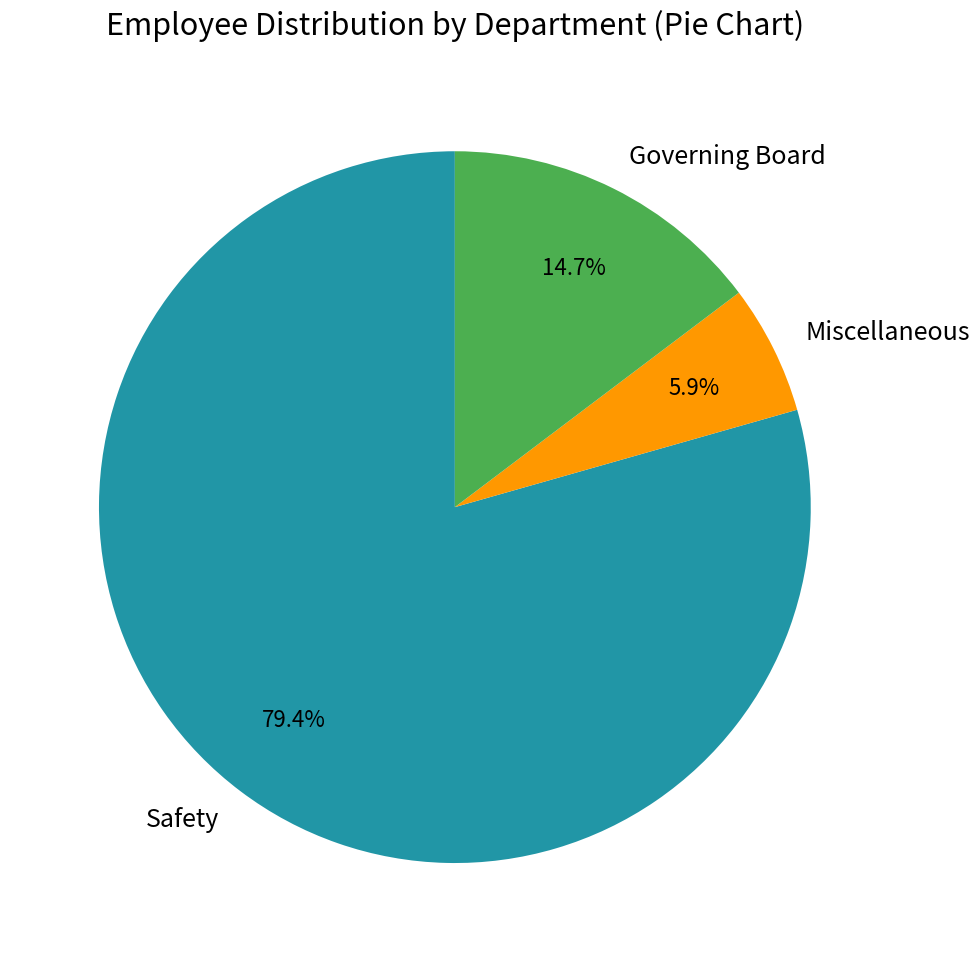

How many segments does this pie chart have?

3